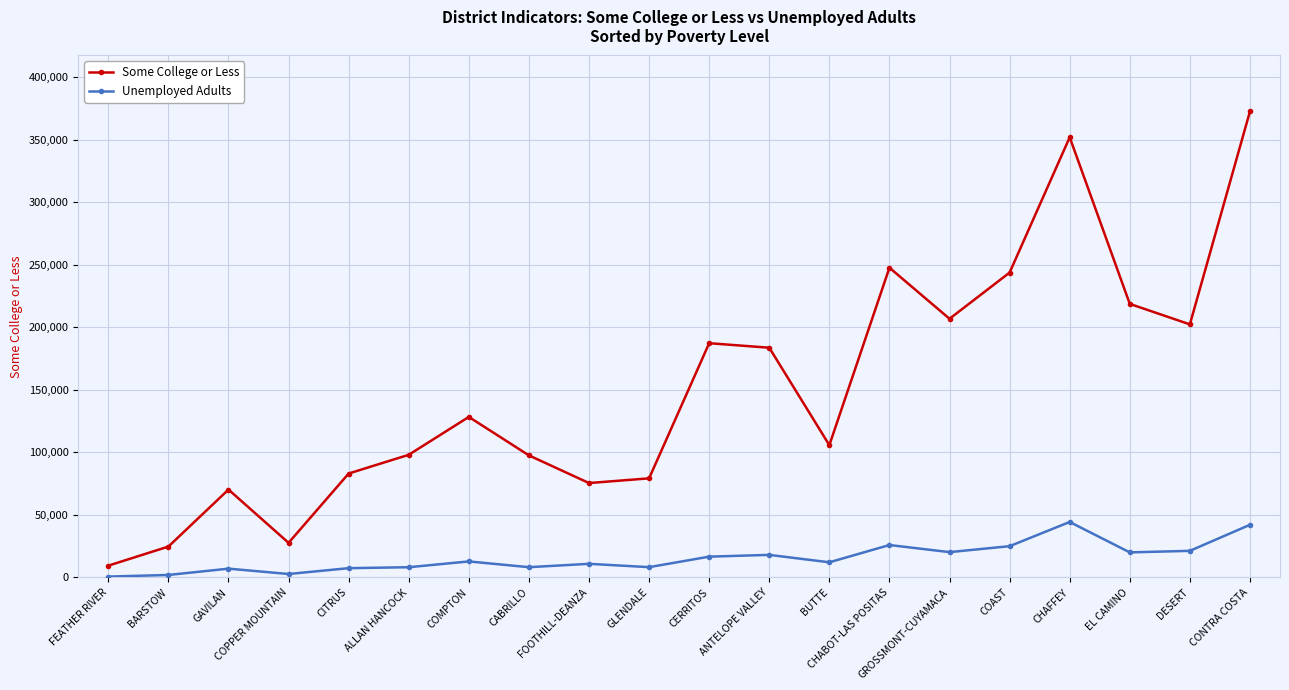

How many lines are shown in the chart?

2